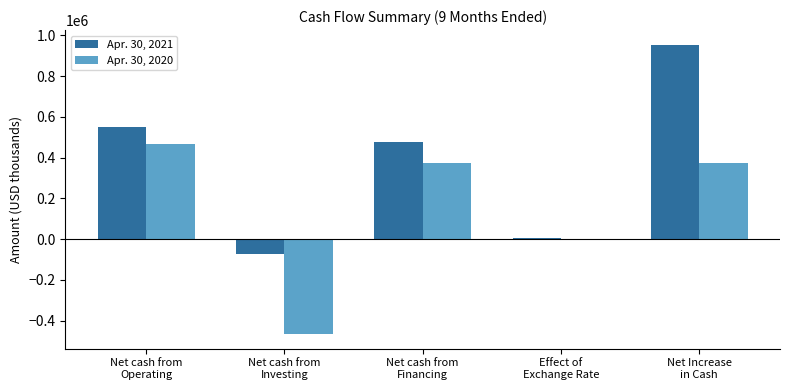

Count the number of data series in this chart.

2